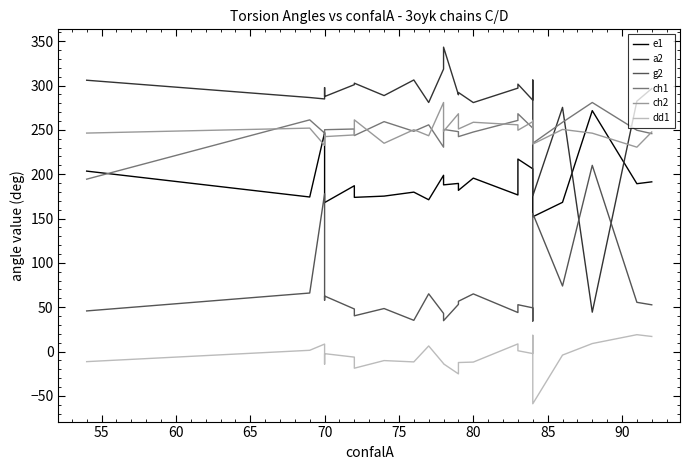

True or false: e1 and a2 cross at least once.

True